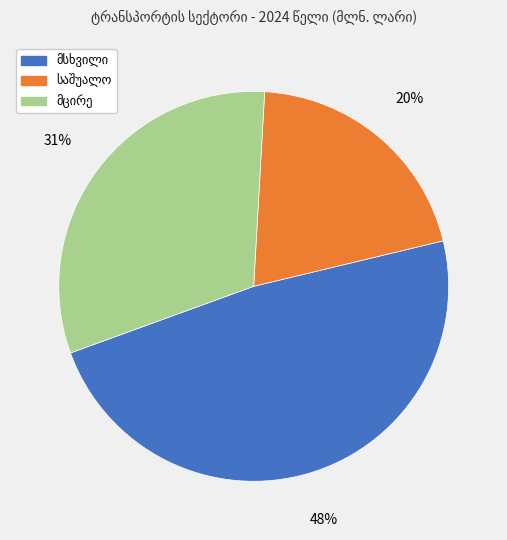

Is there a majority slice in this chart?

No